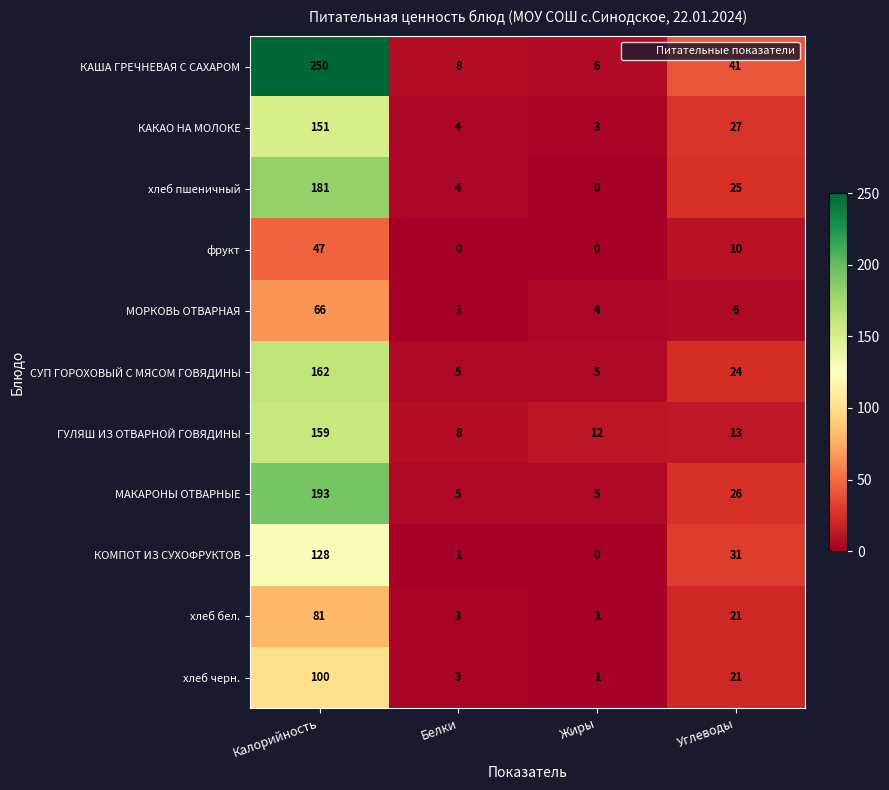

Which label corresponds to the largest value in the chart?

Калорийность